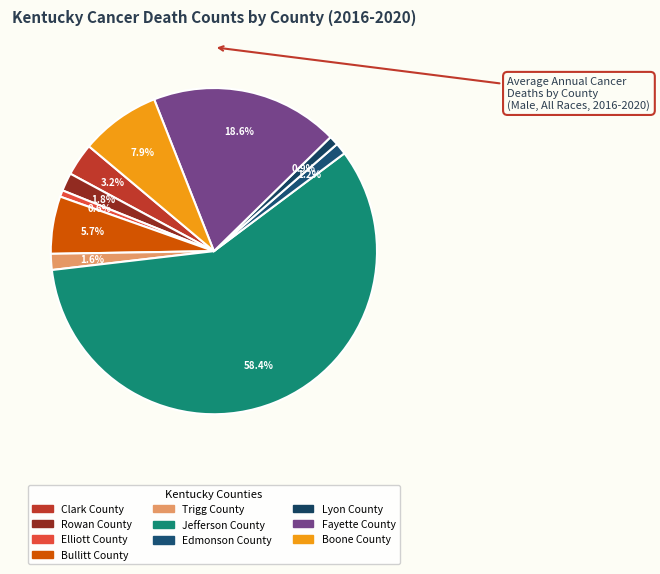

The Fayette County slice represents 19% of the pie. True or false?

True